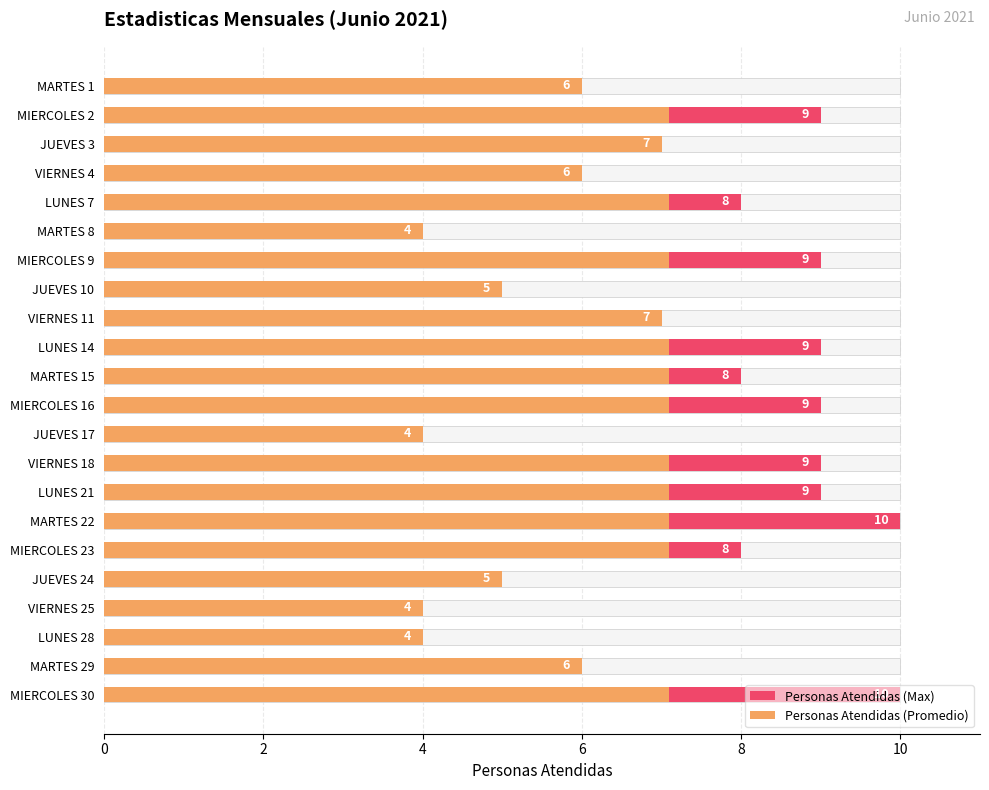

At which label does Personas Atendidas (Max) first exceed 8?

MIERCOLES 2